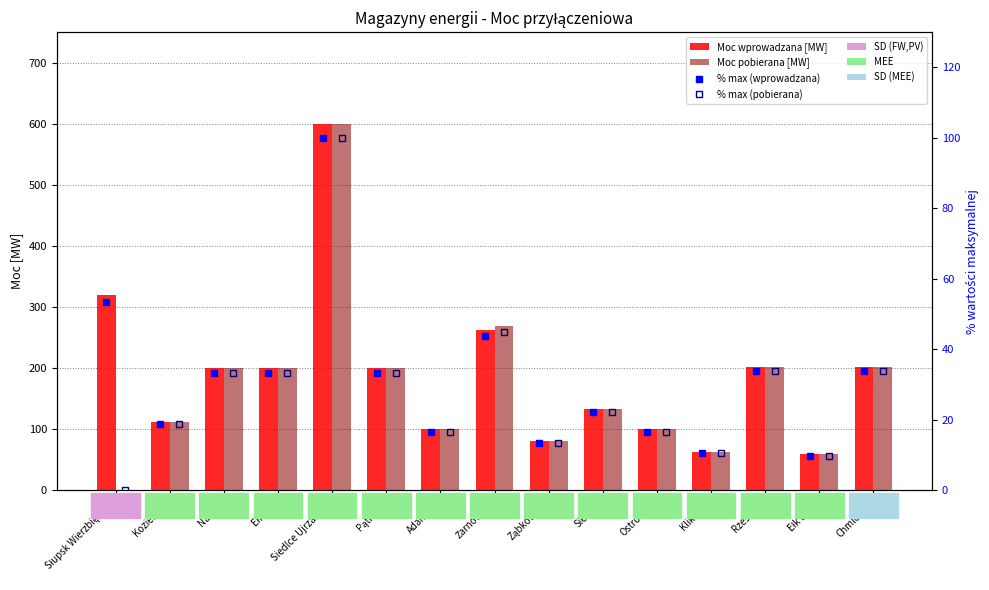

Count the number of categories in the chart.

15